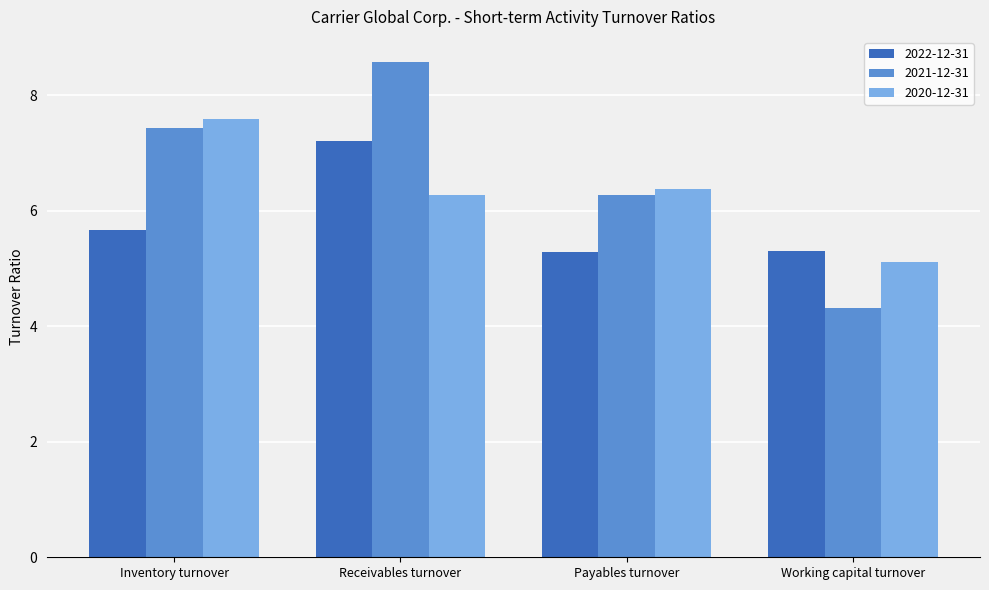

The value of 2021-12-31 at Inventory turnover is 3.6. True or false?

False